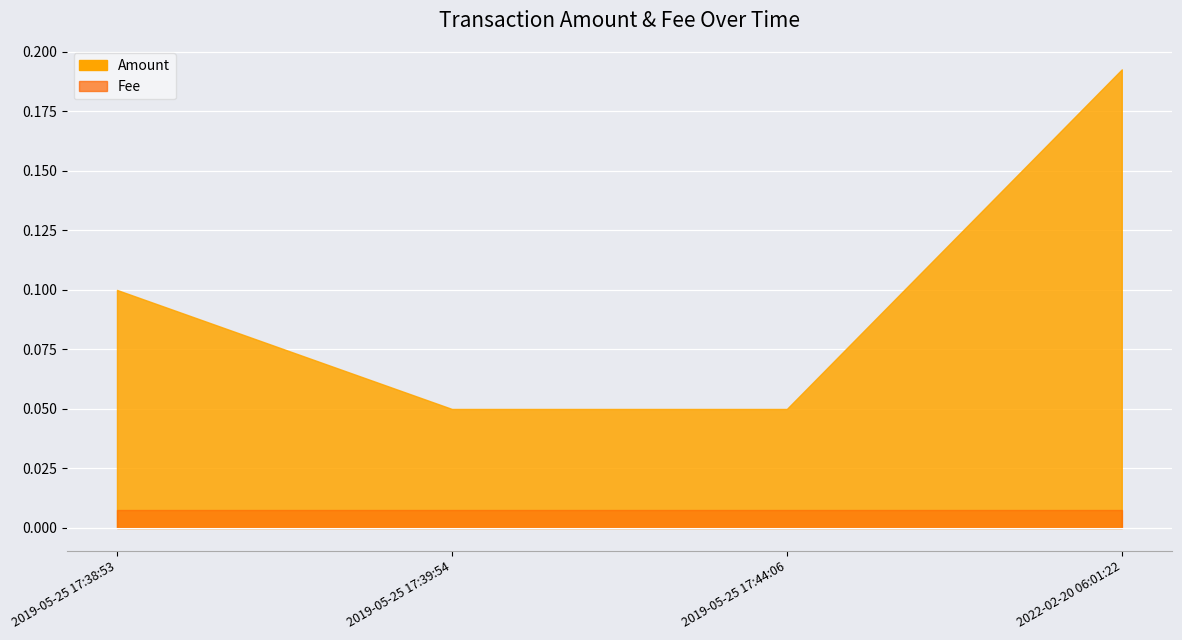

What is the label of the 2nd point from the left?

2019-05-25 17:39:54